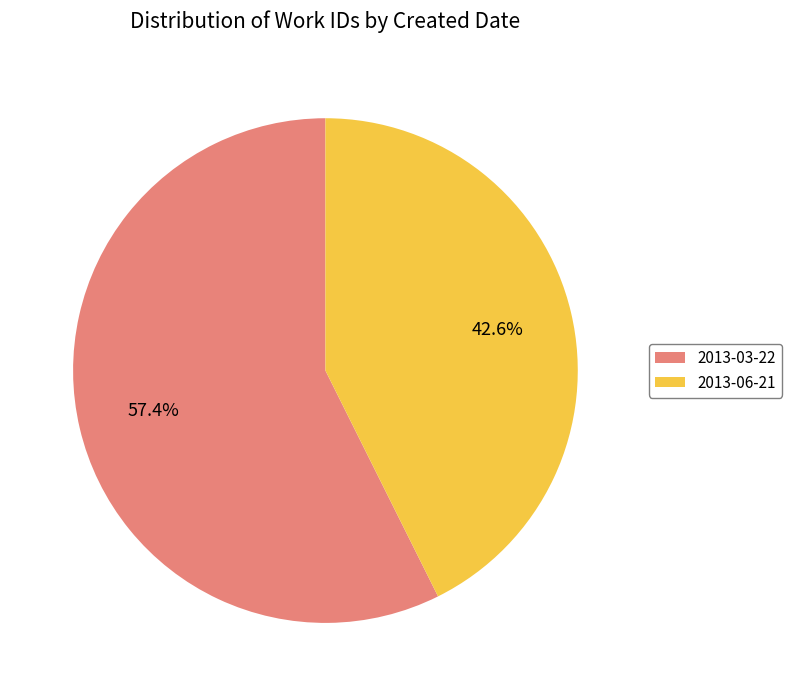

Count the number of slices in the pie.

2